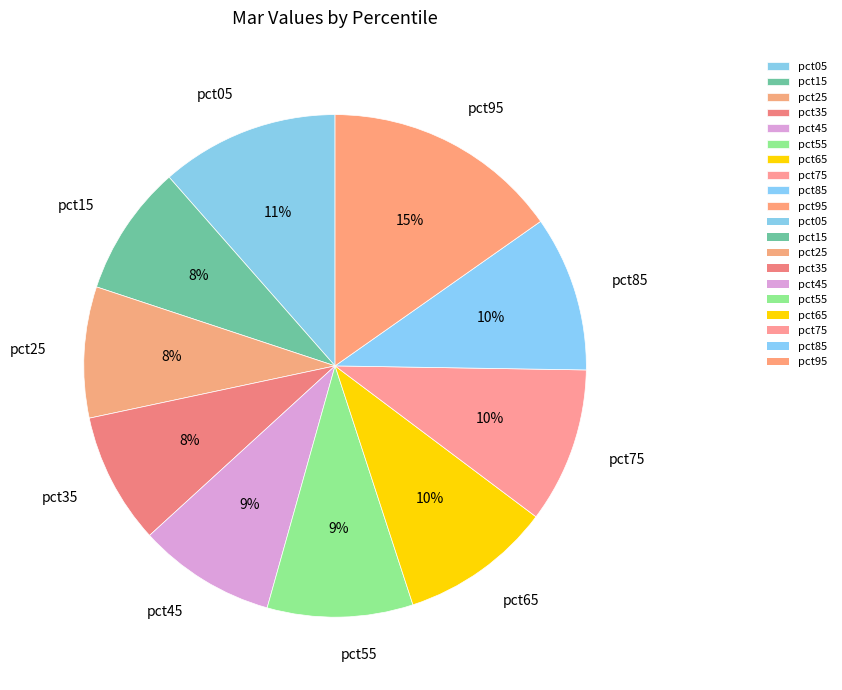

Which has a higher value, pct55 or pct85?

pct85